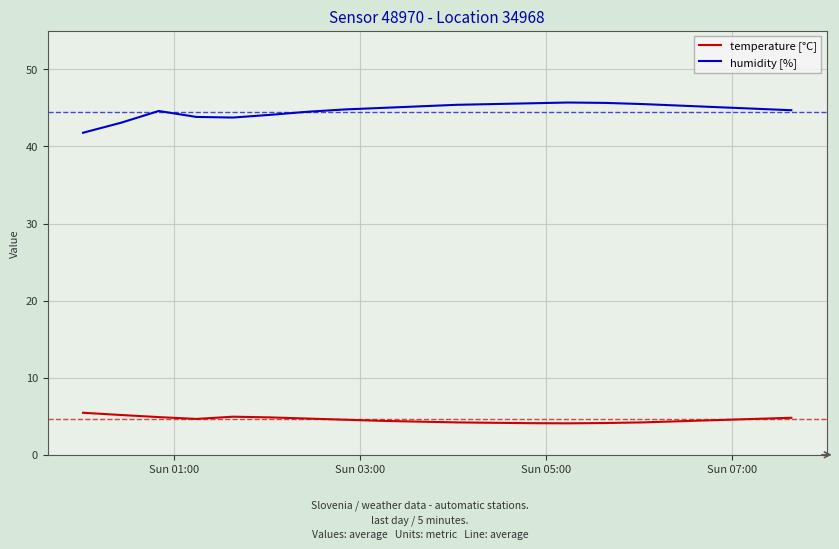

What is the difference between the maximum and minimum values in the temperature [°C] series?

1.4